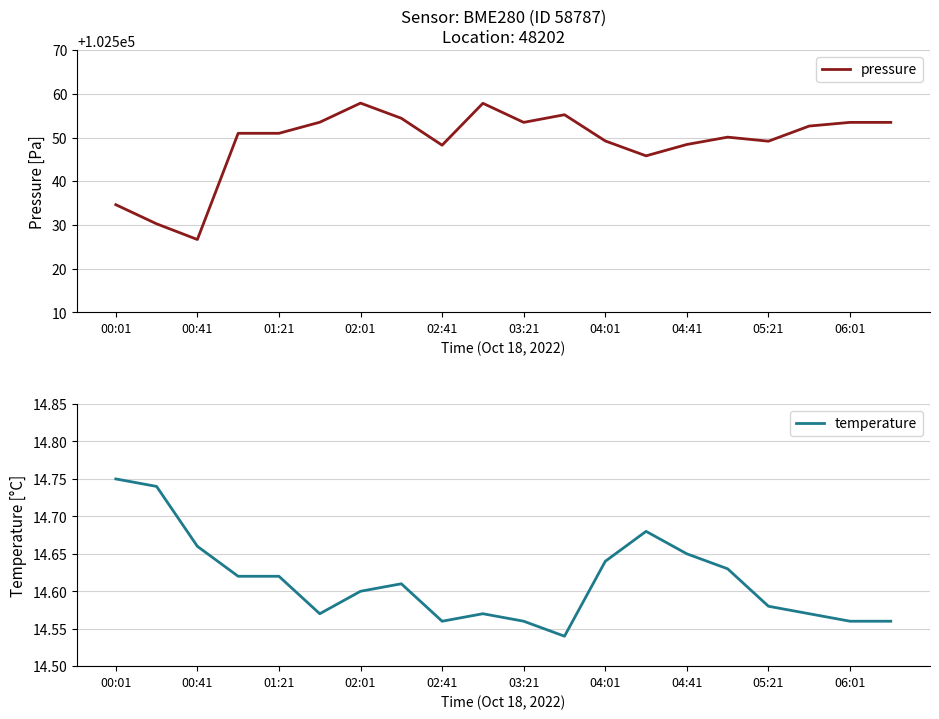

True or false: temperature and pressure cross at least once.

False